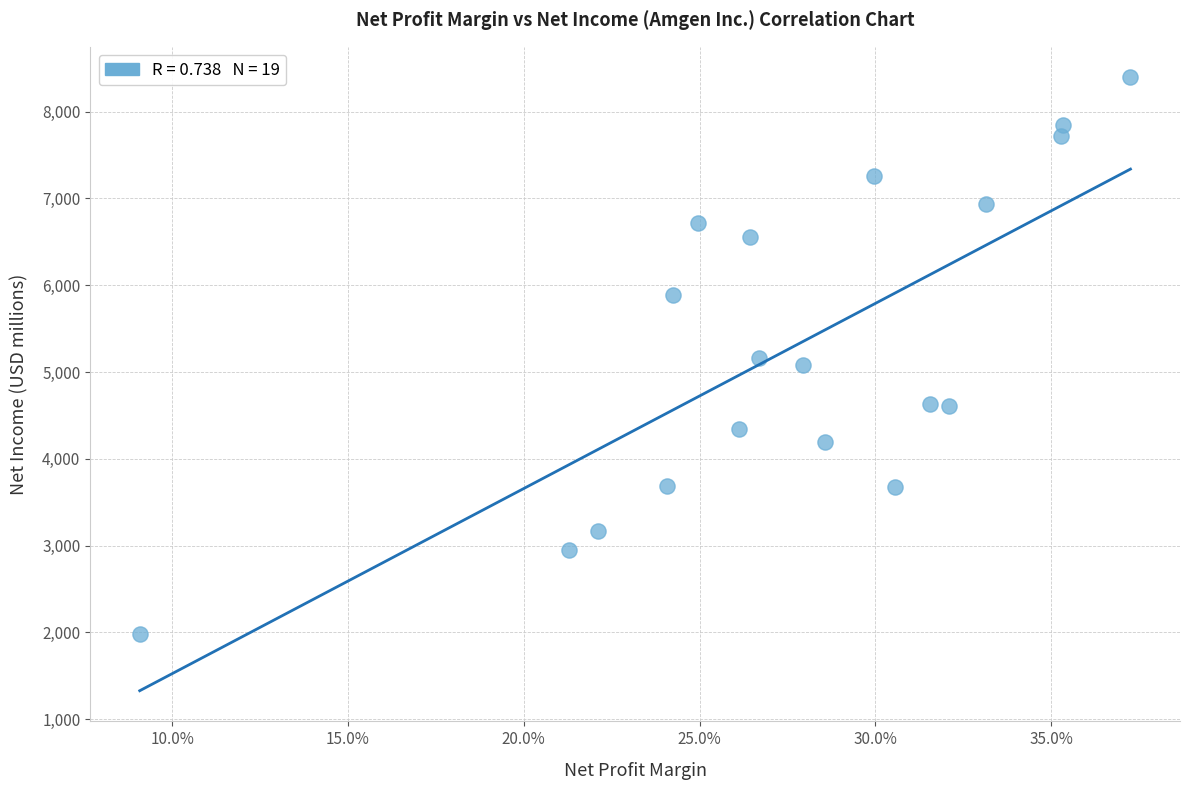

What is the range of Y values (max minus min)?

6415